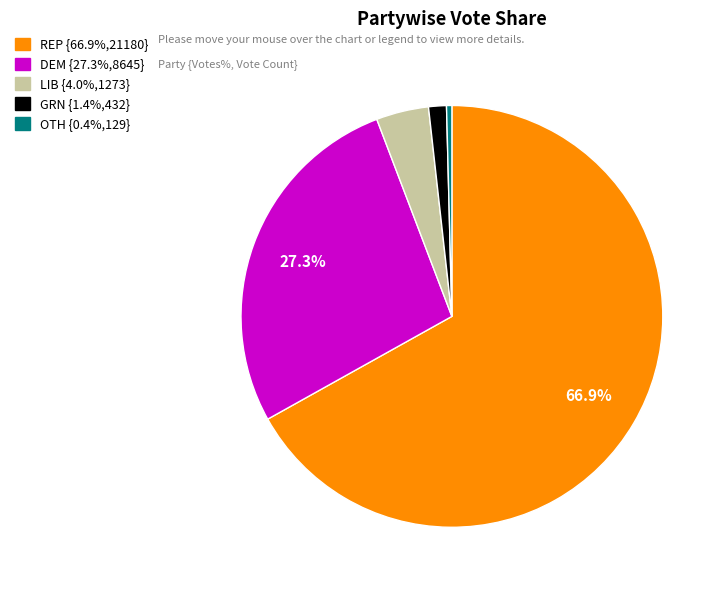

Is it true that LIB is 14% of the pie?

False